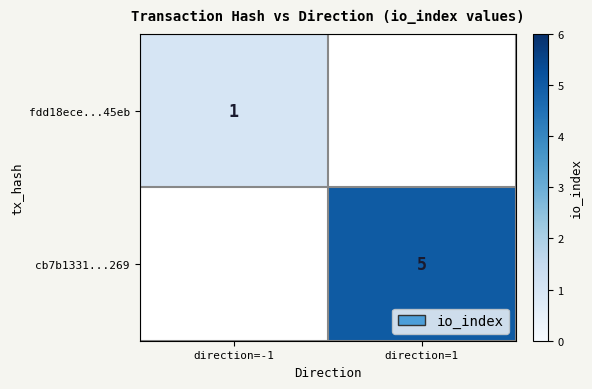

The value of cb7b1331...269 at direction=1 is 5. True or false?

True